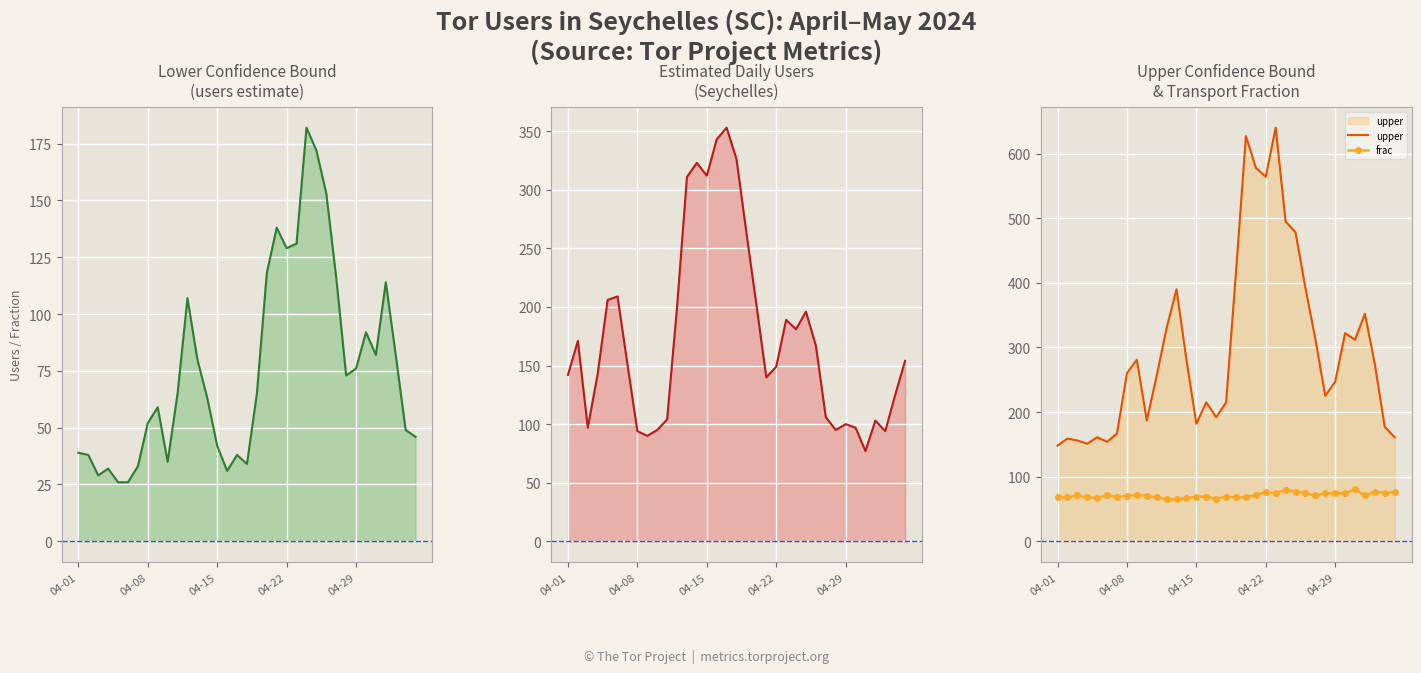

How many lines are shown in the chart?

4